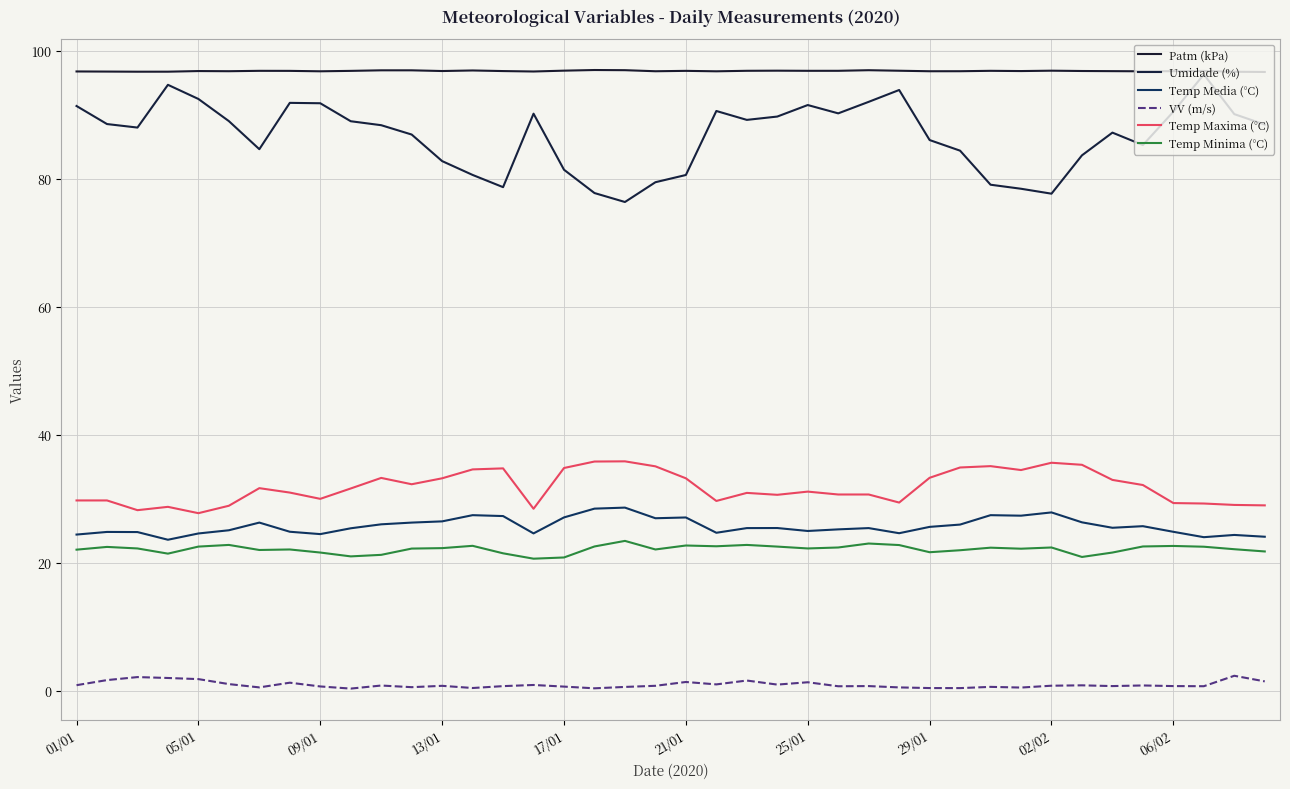

Does the chart have visible grid lines?

Yes